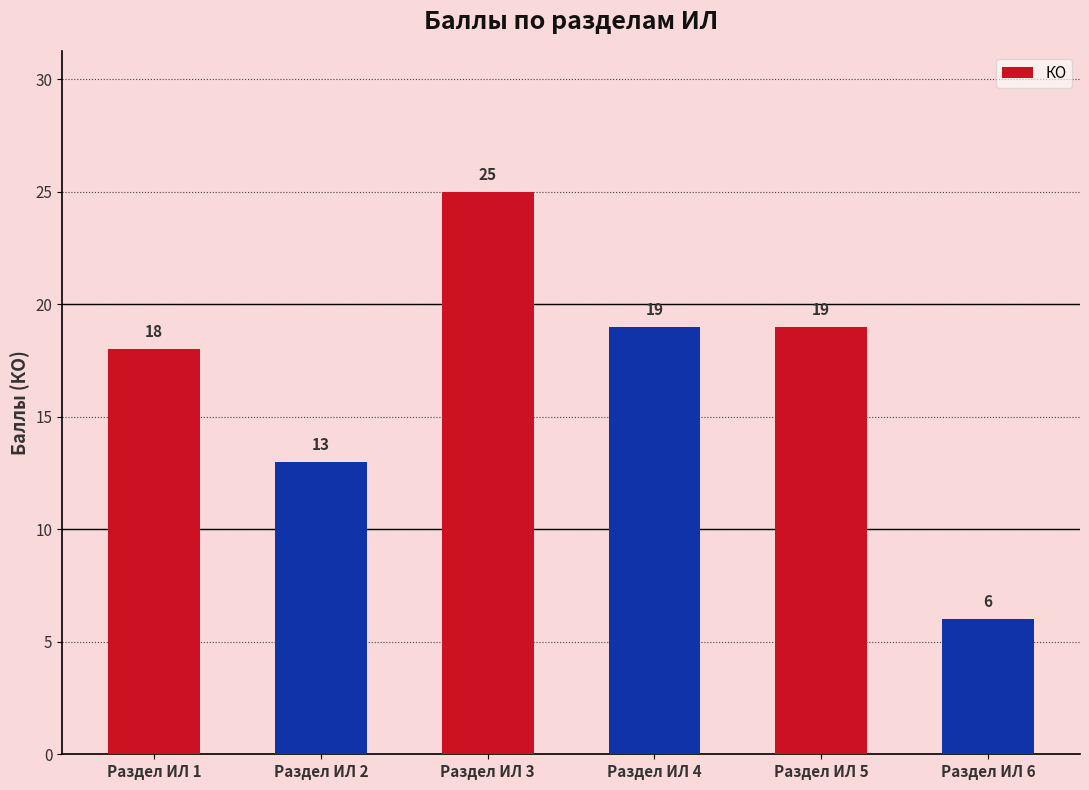

How many bars are there in total?

6